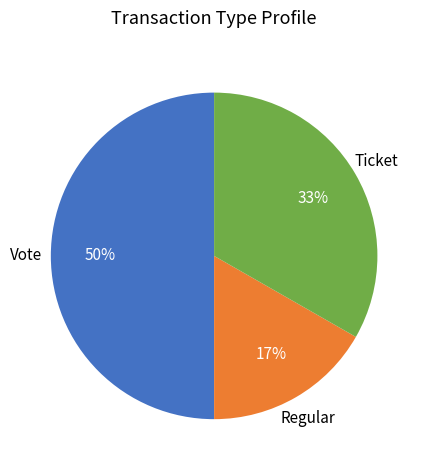

To the nearest percent, what is the average slice percentage?

33%